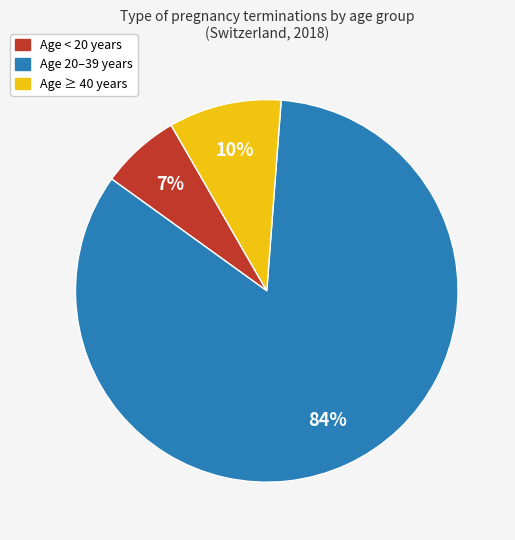

Is there a majority slice in this chart?

Yes